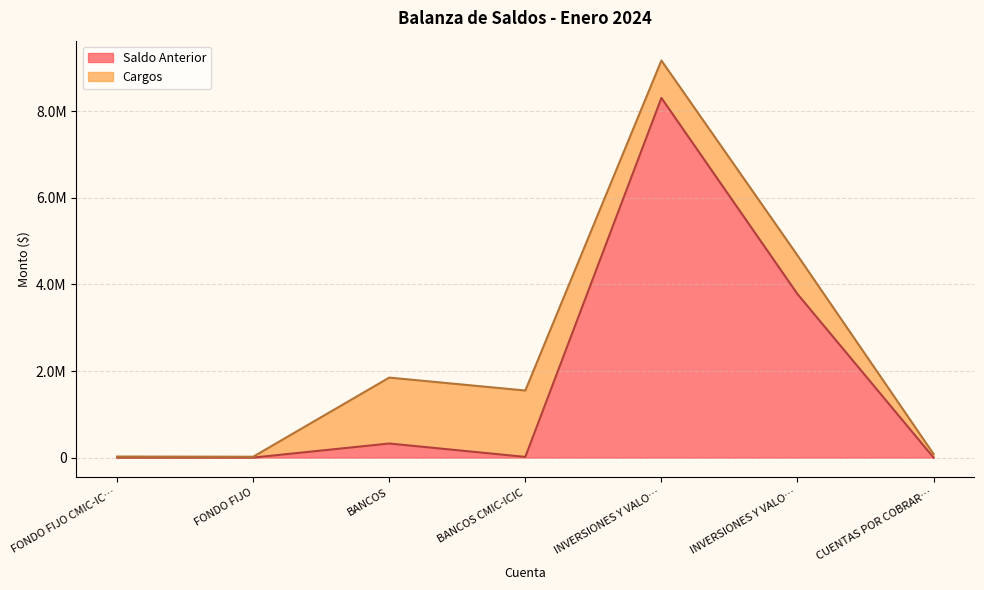

The value at BANCOS CMIC-ICIC is 9267.7. True or false?

False